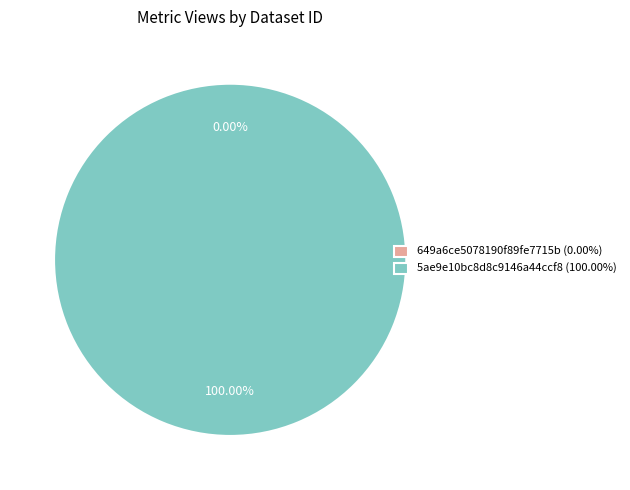

How many segments does this pie chart have?

2